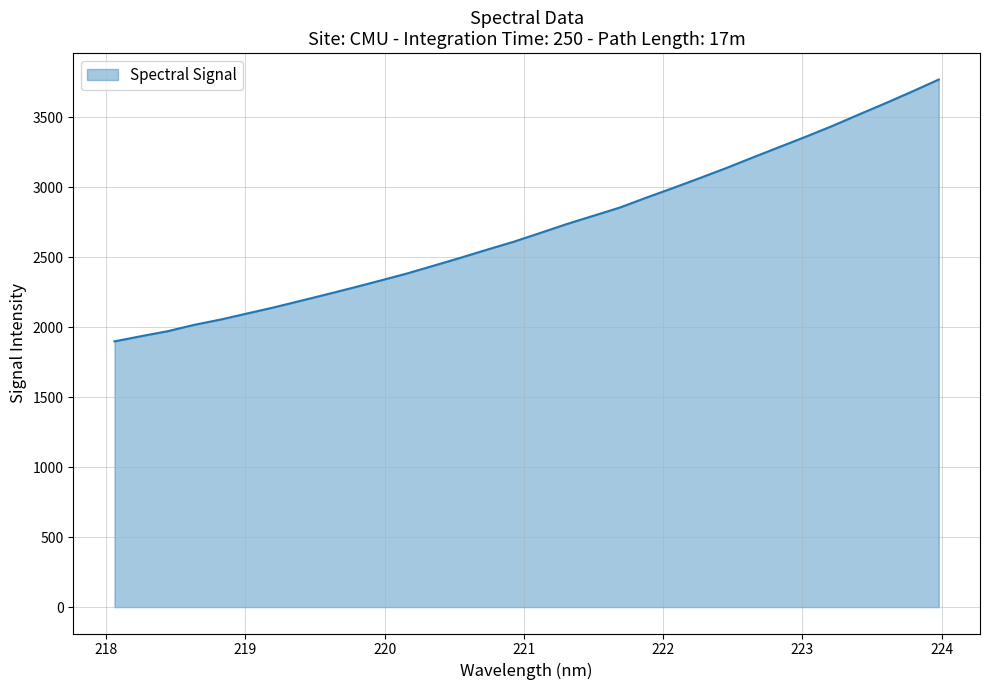

What is the difference between the maximum and minimum values?

1871.2